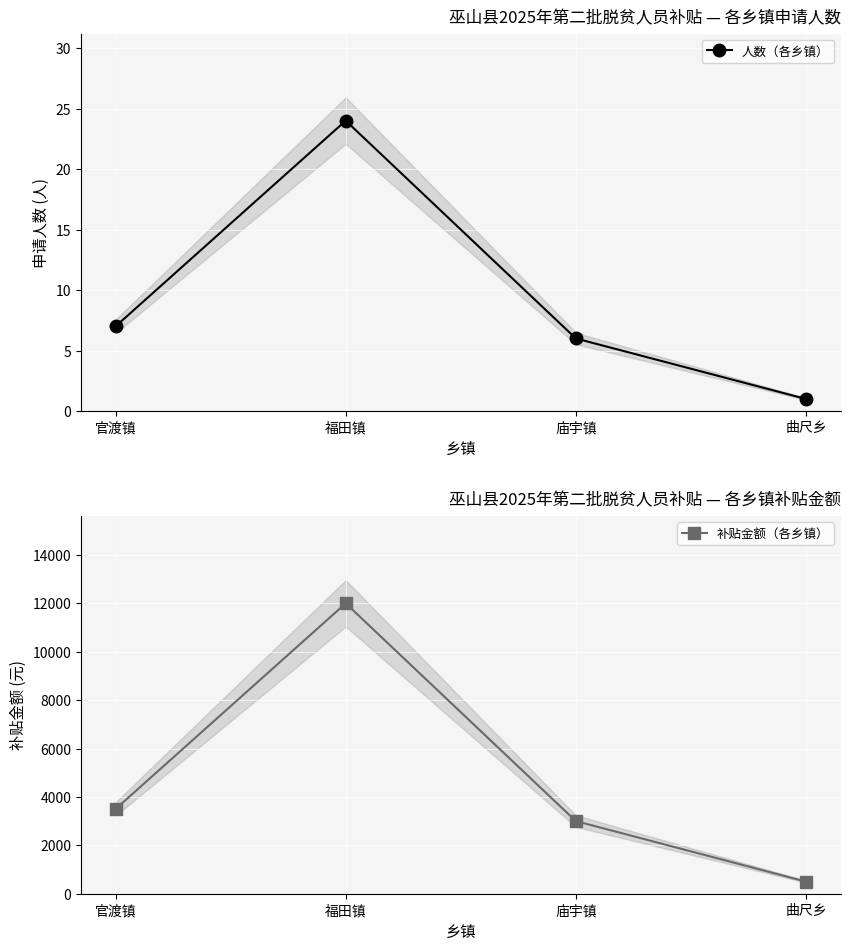

Reading right to left, extract all data points from this chart.

人数（各乡镇）: 1	6	24	7
补贴金额（各乡镇）: 500	3000	12000	3500